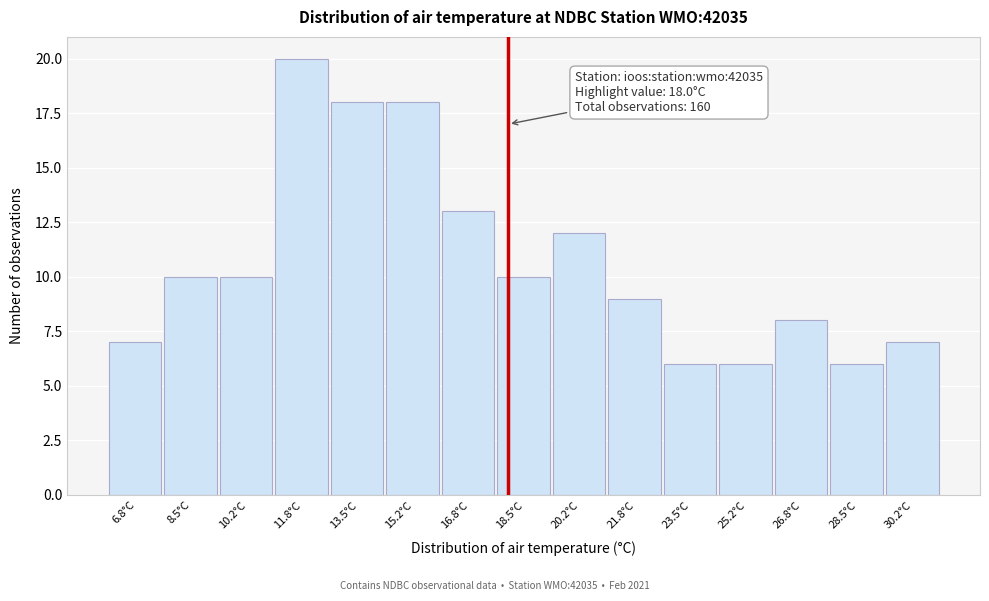

Over which range of the x-axis is the bar tallest?

11.0 to 12.6